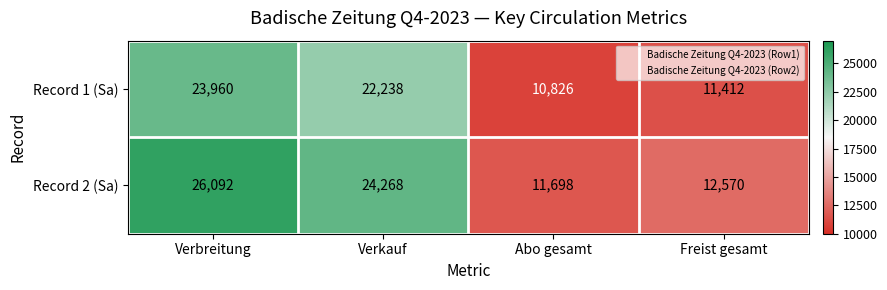

What is the difference between the second highest and second lowest values in the Record 1 (Sa) series?

10826